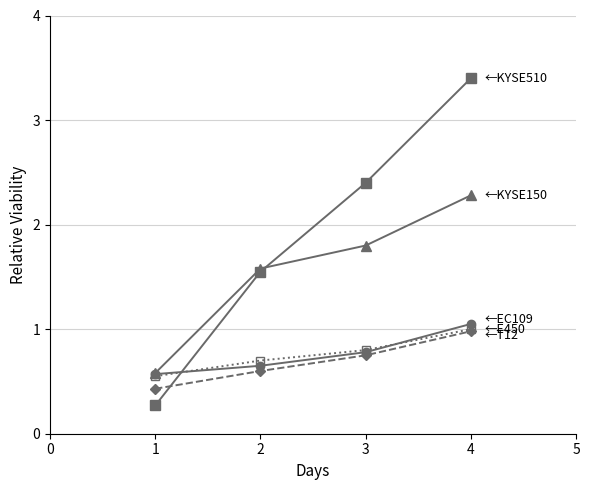

At which category is the sum across all series the highest?

4